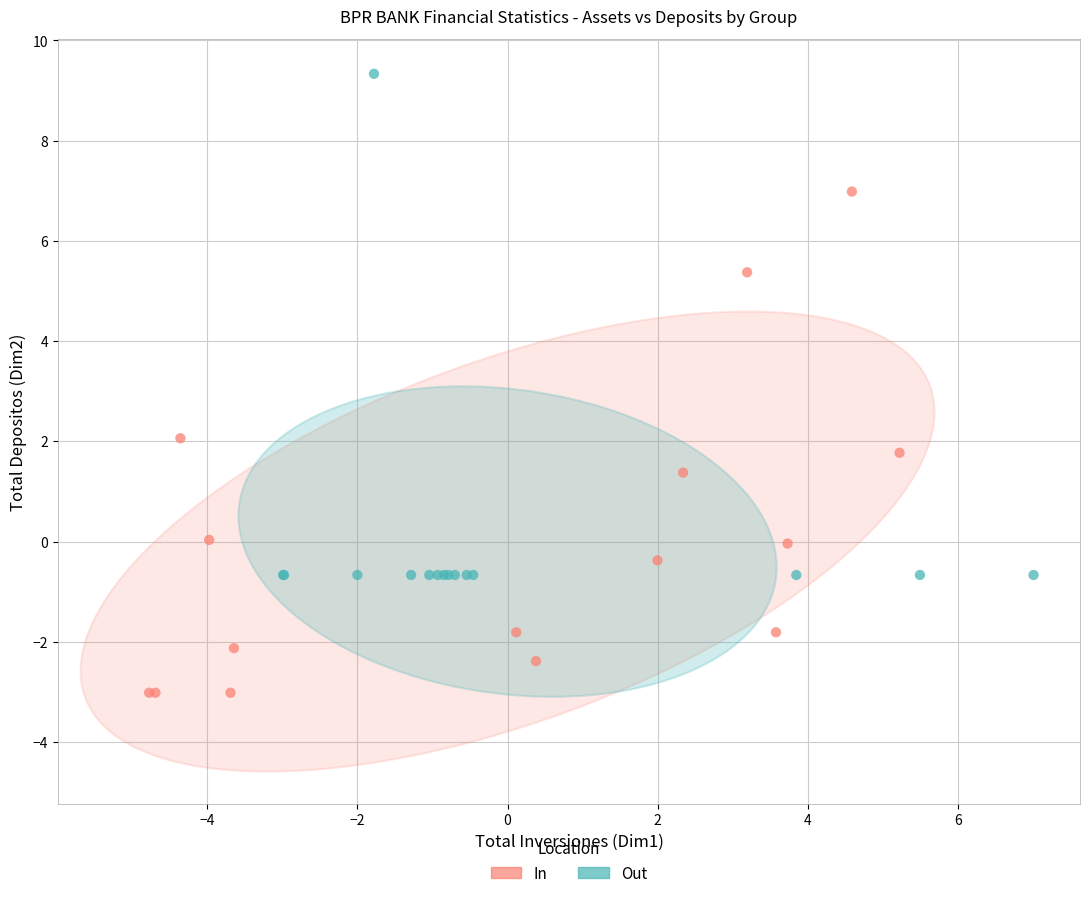

Which series contains the lowest Y value?

In